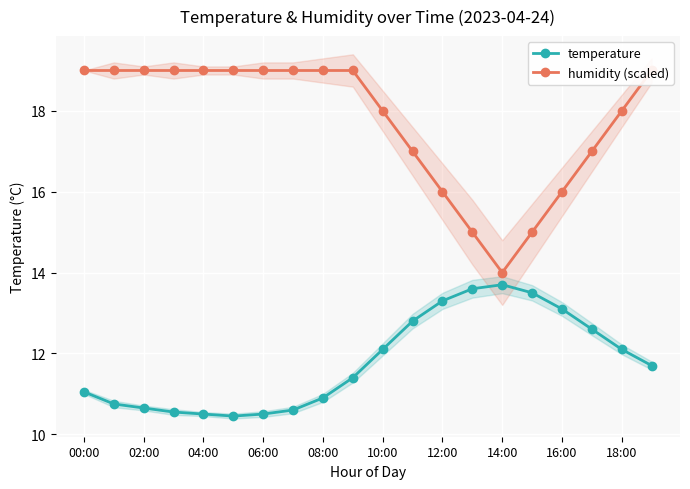

True or false: humidity (scaled) and temperature intersect in this chart.

False